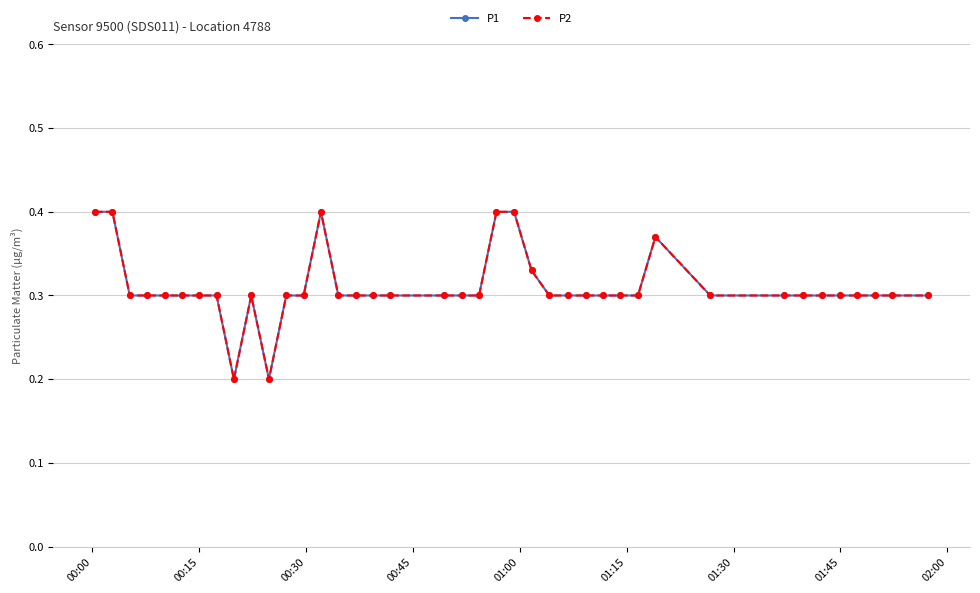

At which label does P1 reach its peak?

00:00